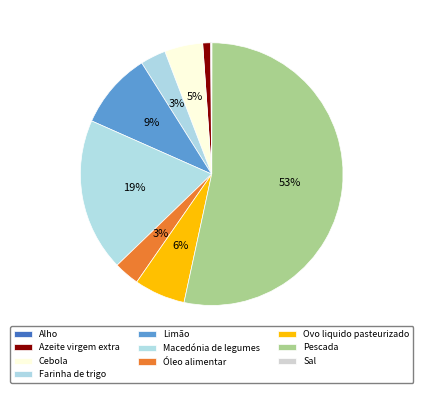

How many segments does this pie chart have?

10